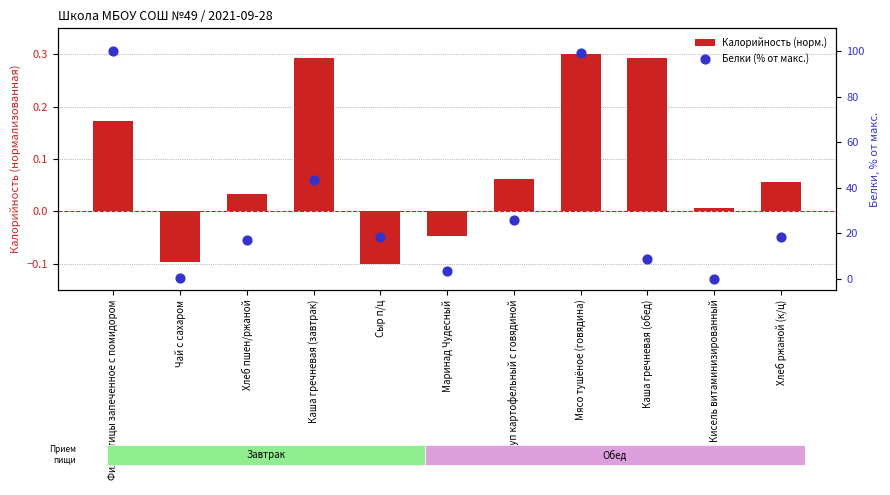

Which series has the largest total across all categories?

Белки (% от макс.)